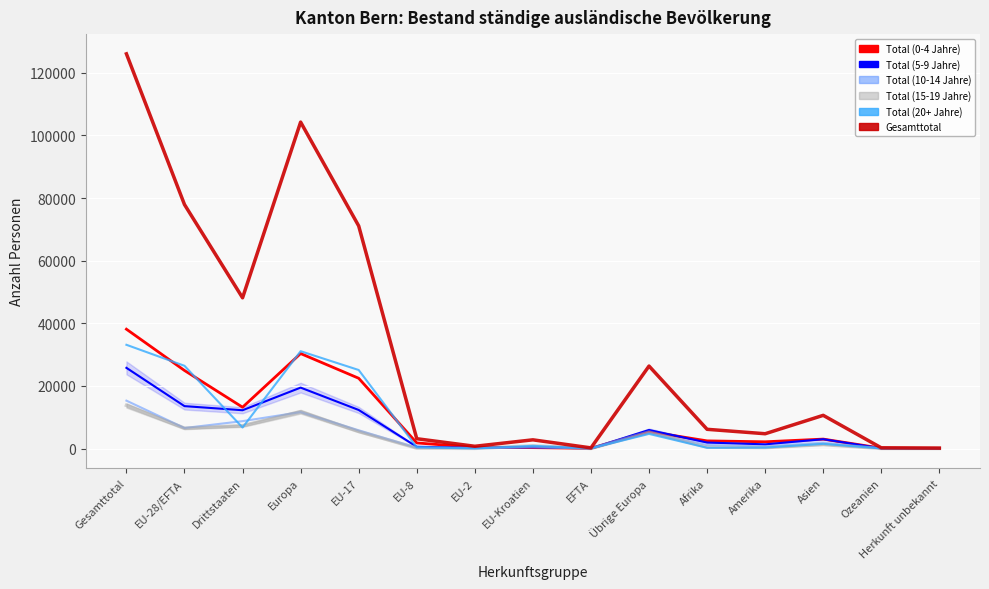

Which series has the largest range (max minus min)?

Gesamttotal